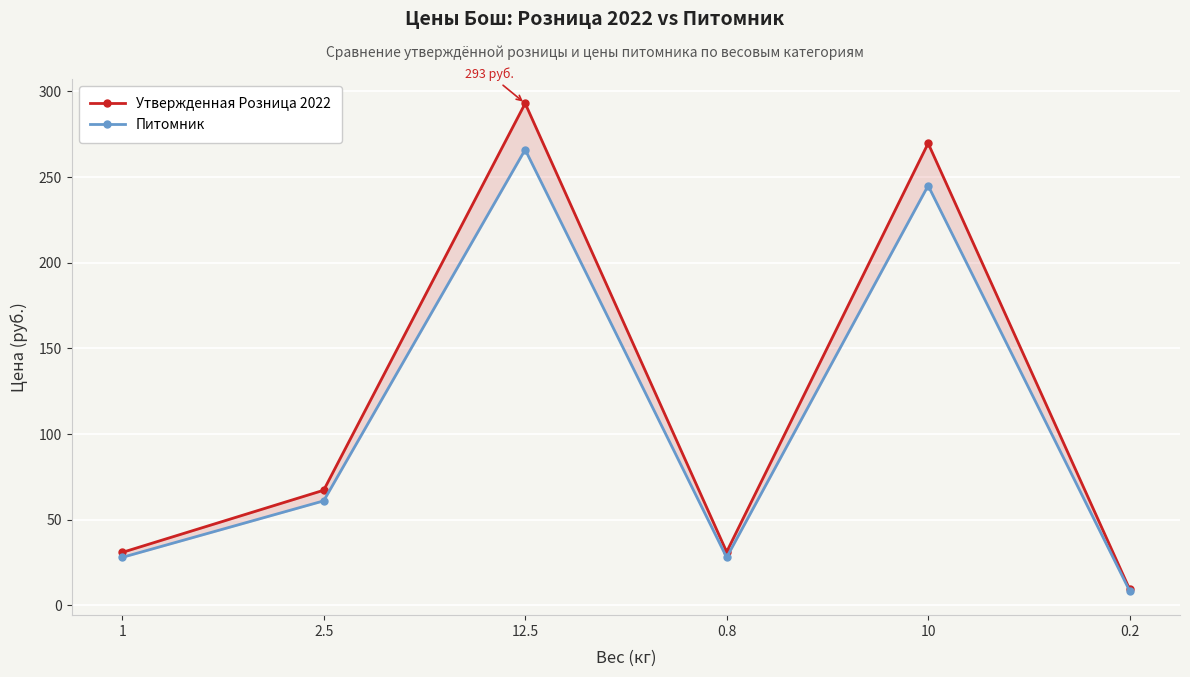

True or false: Питомник has a value of 28.0 at 0.8.

True